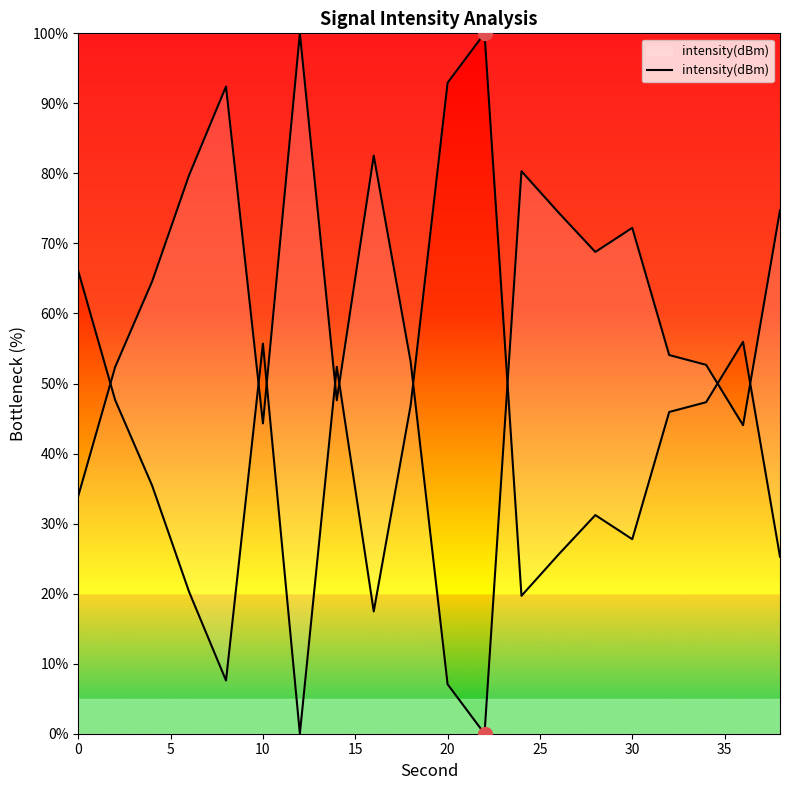

What is the difference between the maximum and minimum values?

100.0